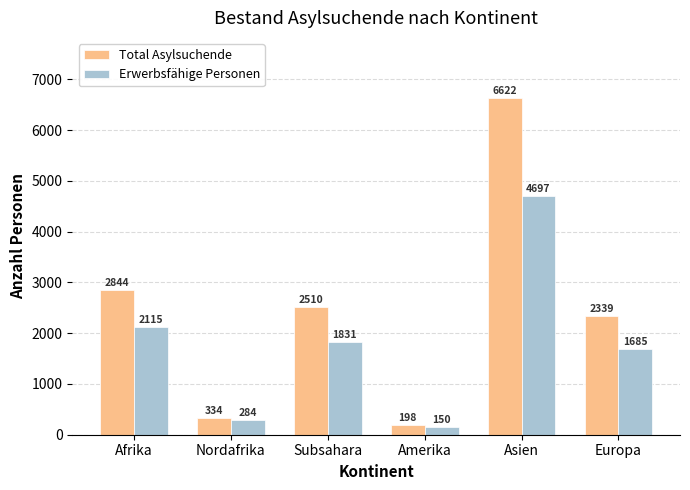

Rank the categories by Total Asylsuchende value from highest to lowest.

Asien, Afrika, Subsahara, Europa, Nordafrika, Amerika